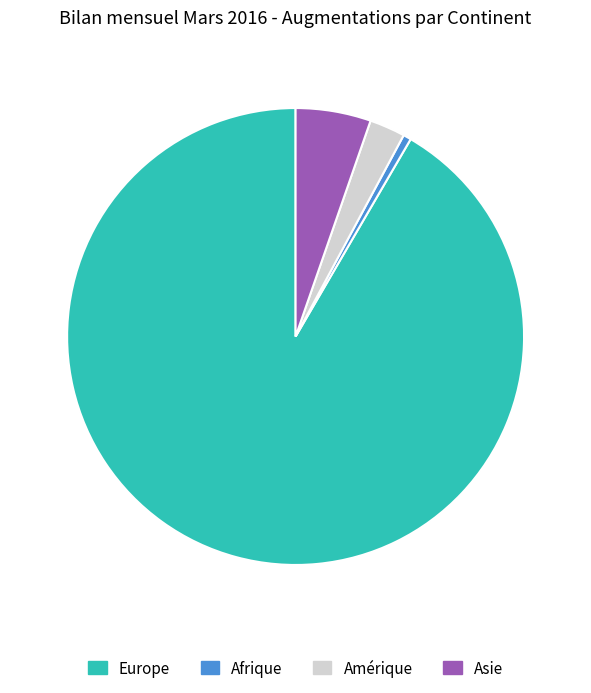

Does Europe represent more than half of the total?

Yes